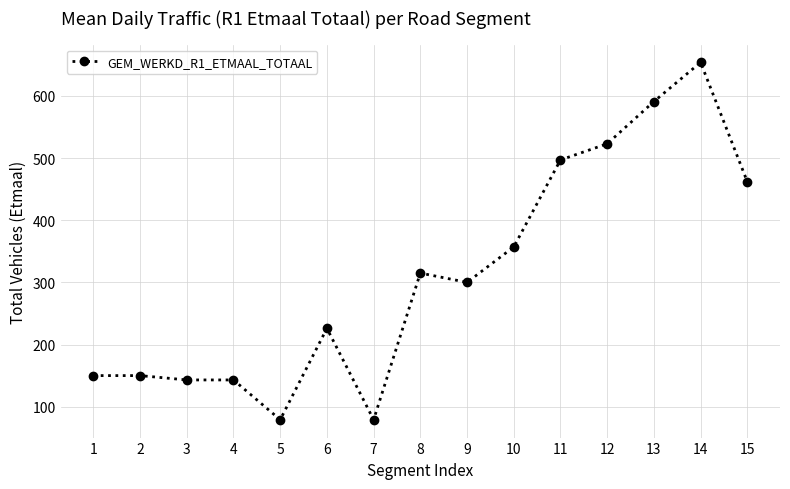

What is the difference between the values at 13 and 8?

276